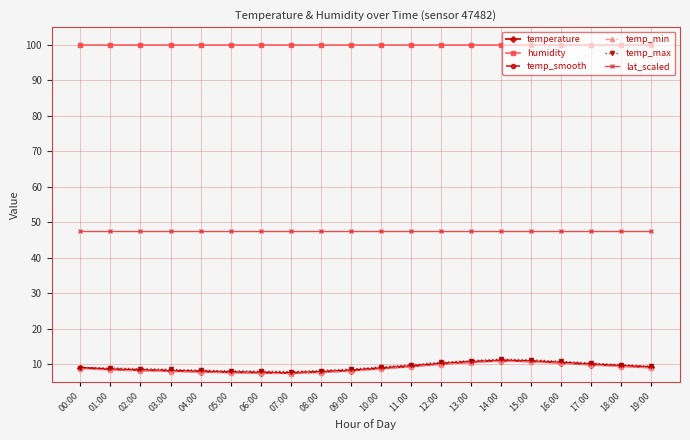

True or false: temperature and humidity intersect in this chart.

False